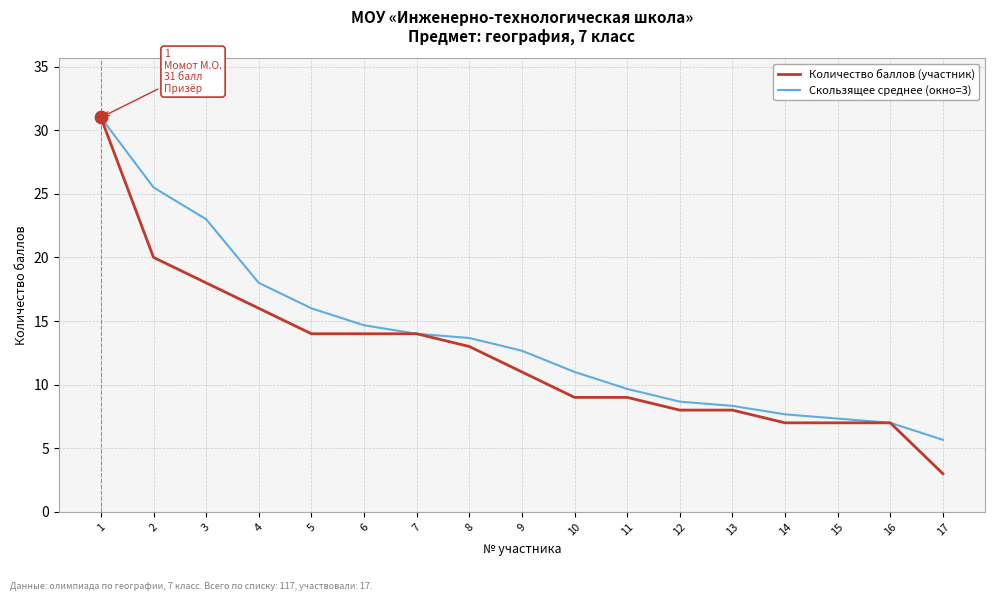

Which series has the largest range (max minus min)?

Количество баллов (участник)